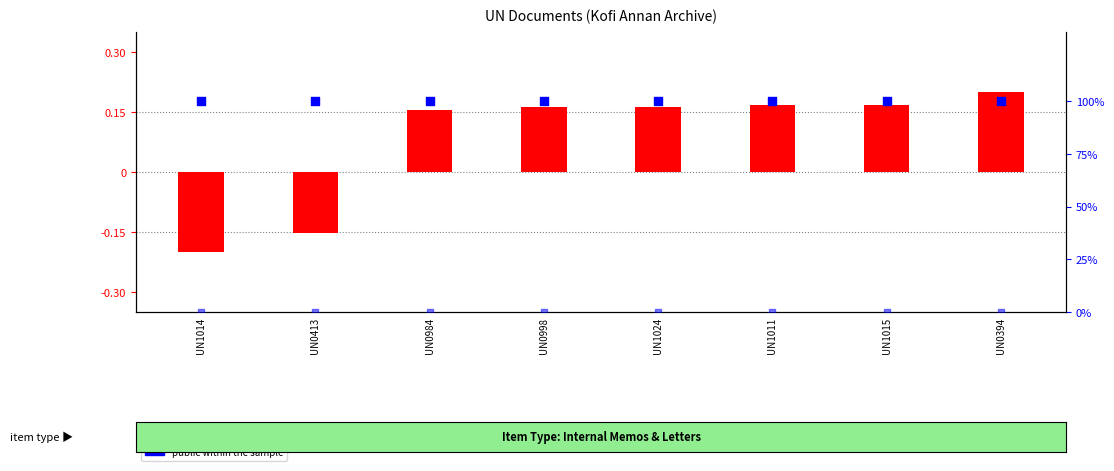

At how many categories does at least one series exceed 54?

8